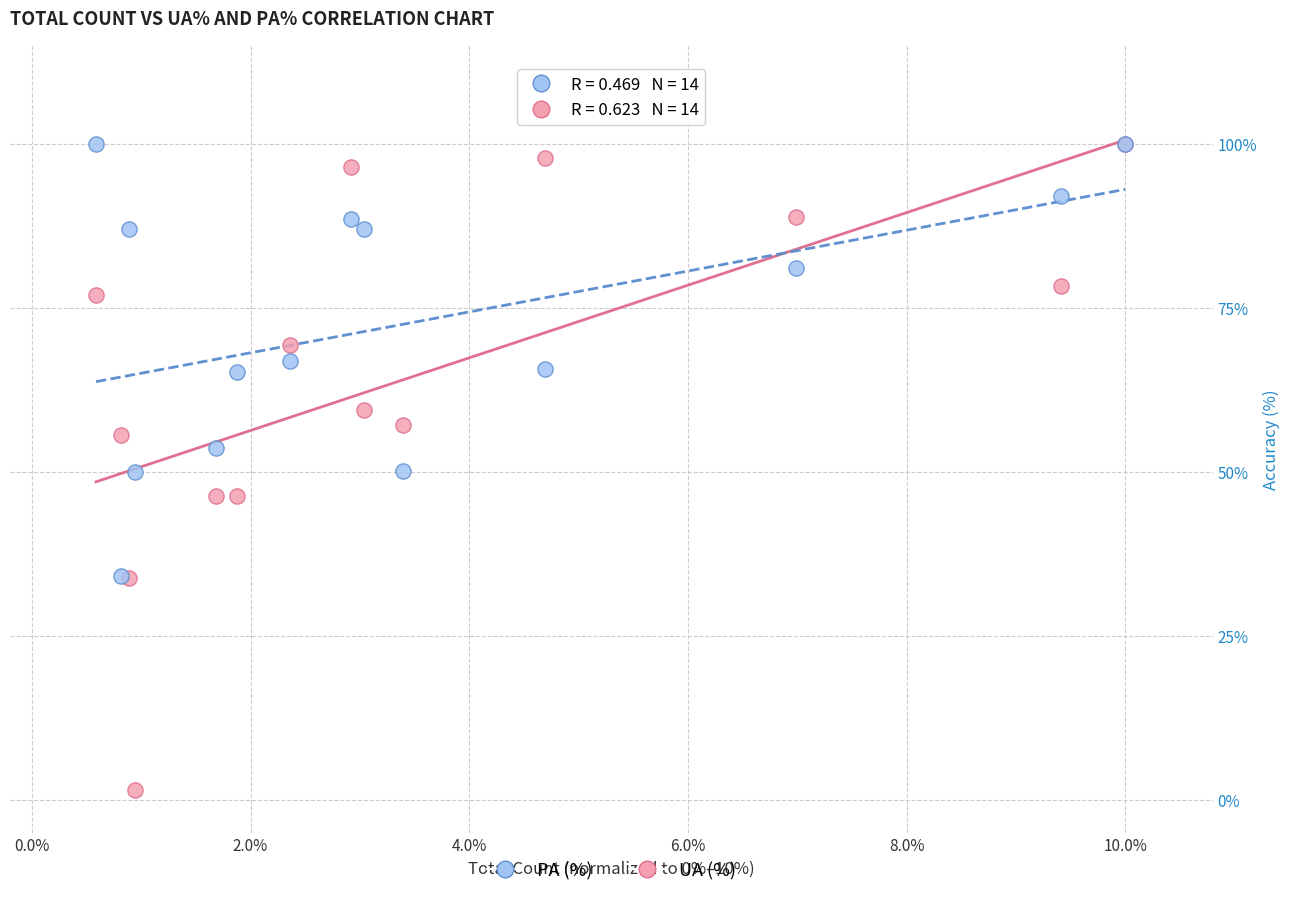

What are all the series names shown in the legend?

PA (%), UA (%)